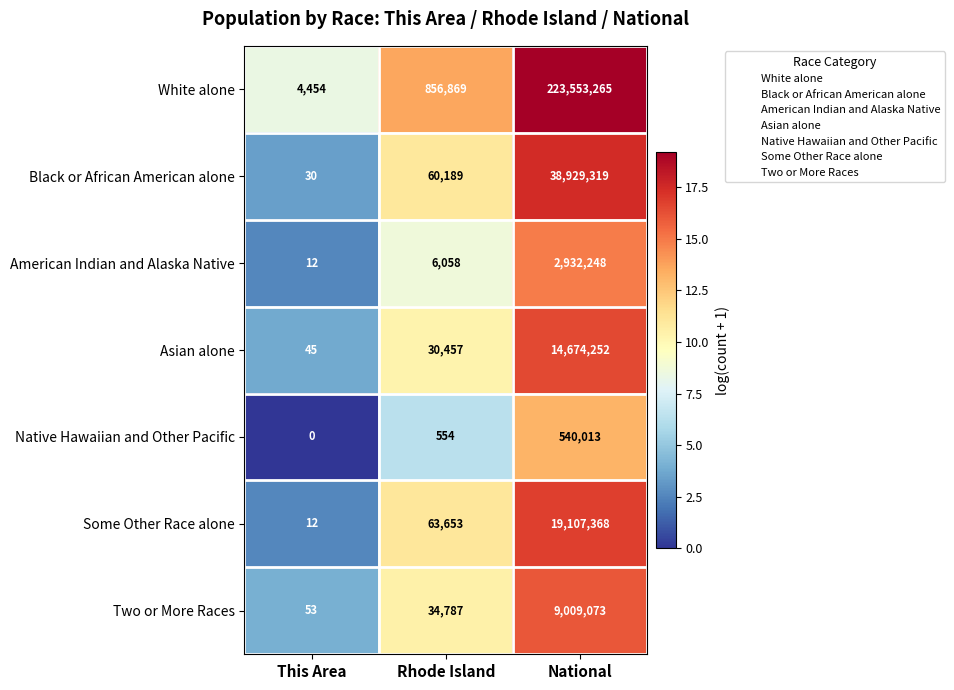

What value does the Two or More Races series have at This Area, to the nearest 100?

100